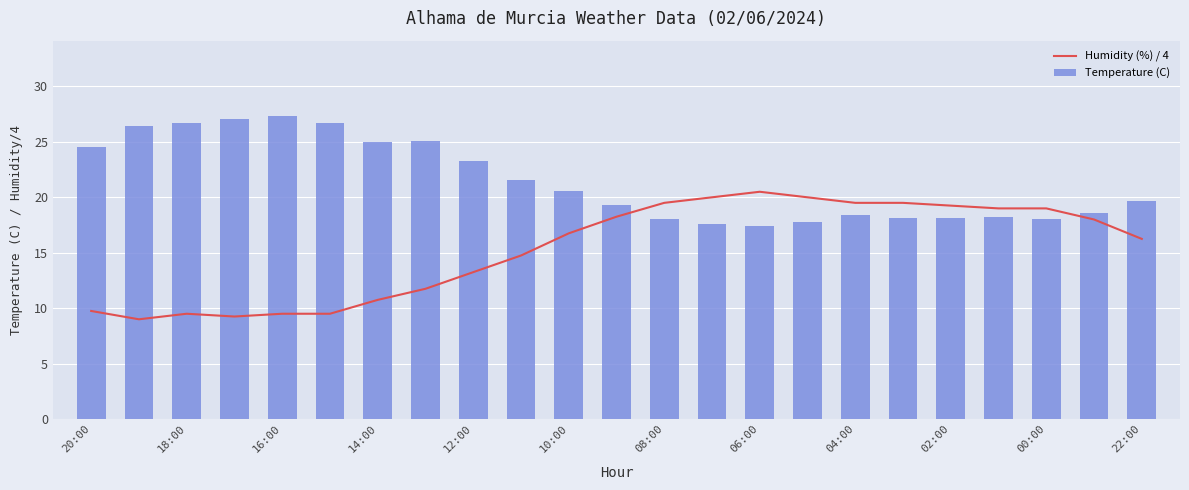

What is the greatest value displayed?

27.3